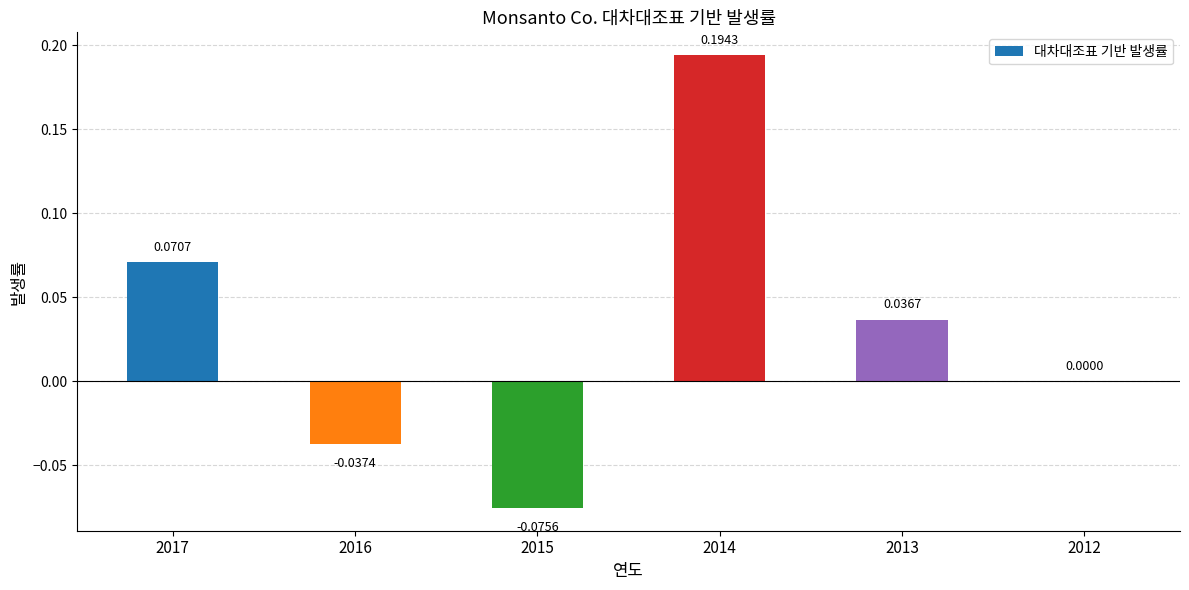

Which category has the highest value across all series?

2014